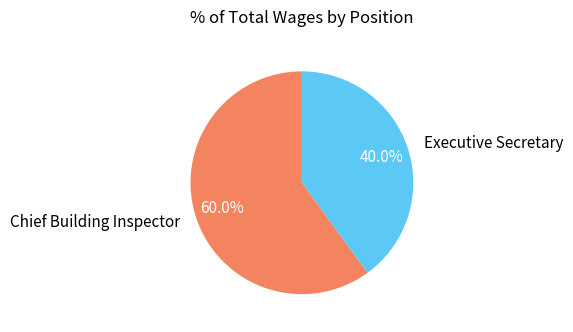

Which has a higher value, Executive Secretary or Chief Building Inspector?

Chief Building Inspector